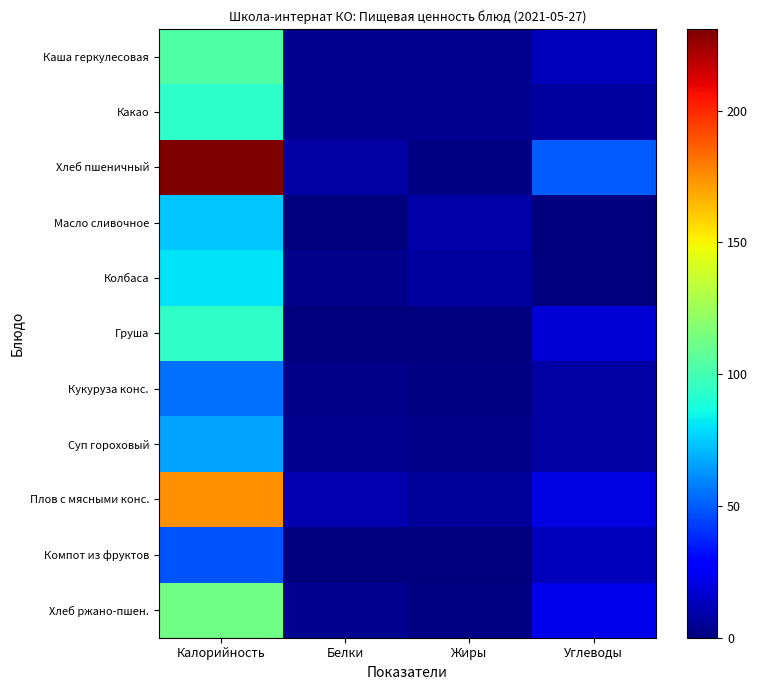

Rank the series at Калорийность from lowest to highest value.

Компот из фруктов, Кукуруза конс., Суп гороховый, Масло сливочное, Колбаса, Какао, Груша, Каша геркулесовая, Хлеб ржано-пшен., Плов с мясными конс., Хлеб пшеничный